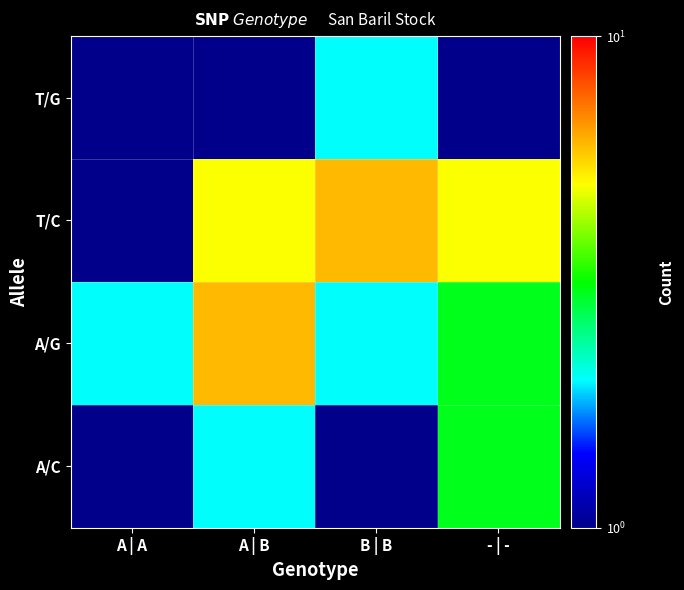

Which series has the largest range (max minus min)?

T/C